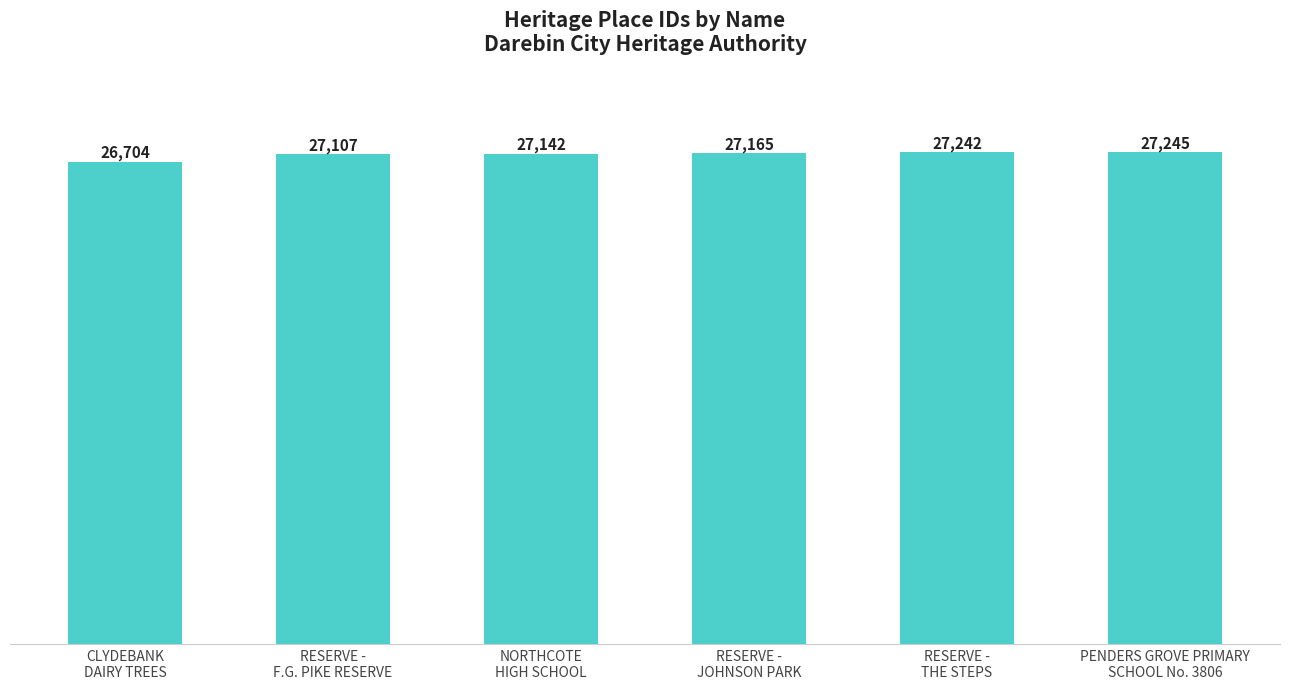

What is the value of the 2nd bar from the left?

27107